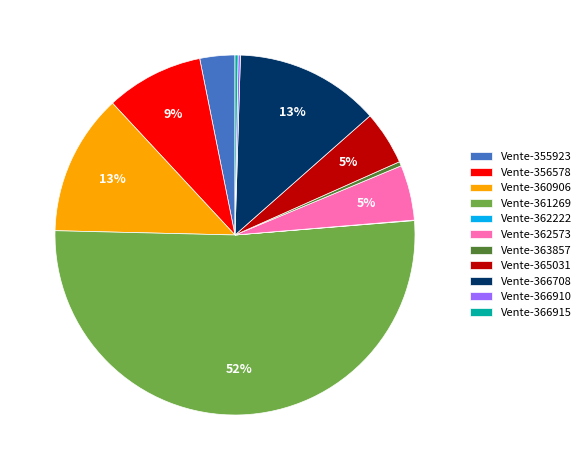

To the nearest percent, what is the difference between the largest and smallest slice percentages?

52%